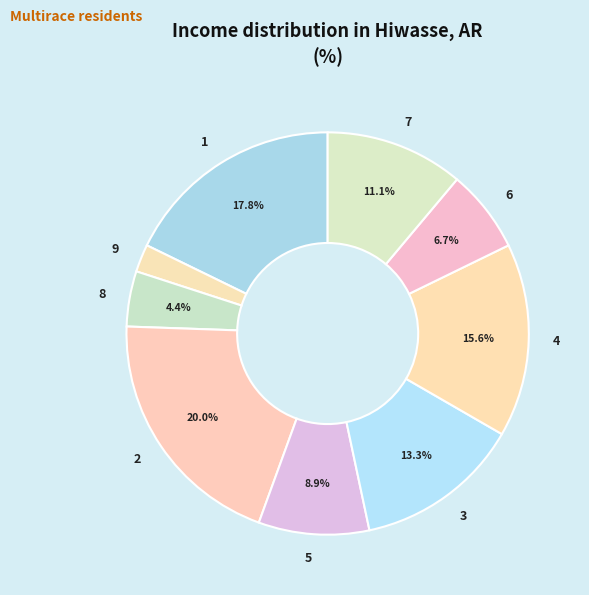

Is it true that 2 is 8% of the pie?

False